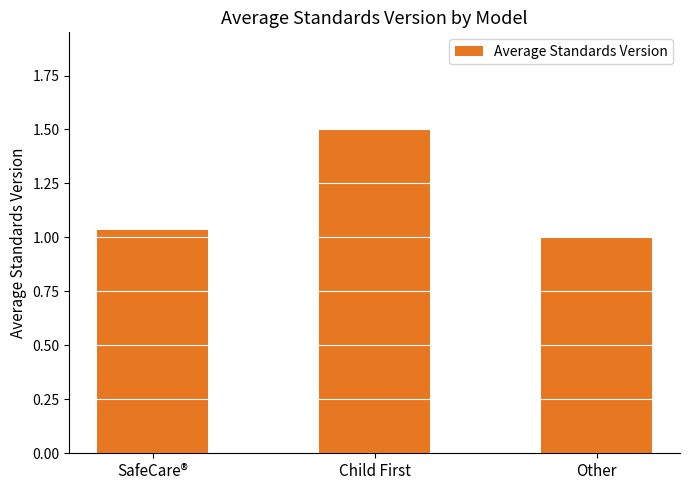

Rank the categories by value from highest to lowest.

Child First, SafeCare®, Other